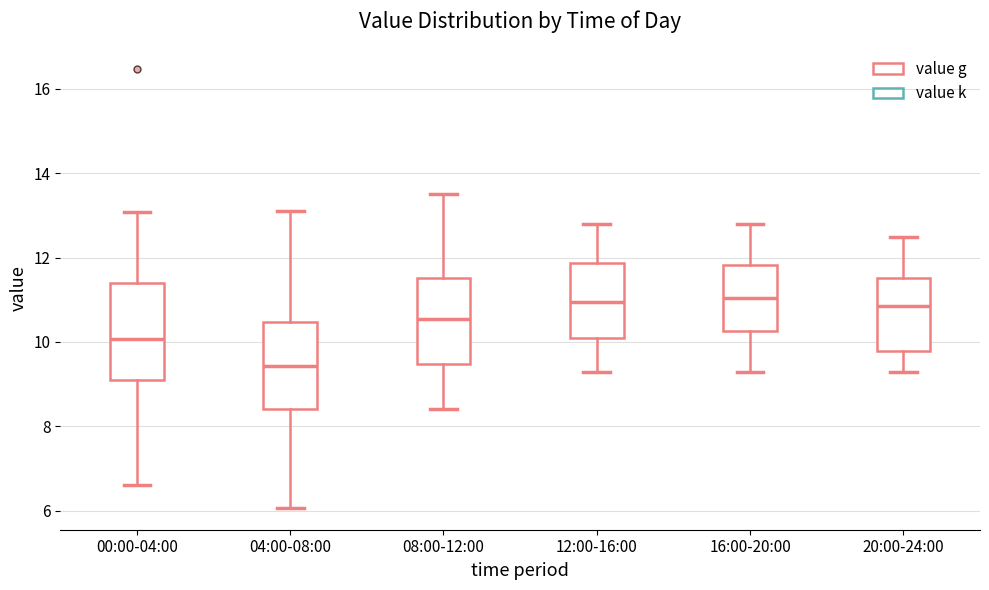

Reading left to right, transcribe this box plot: for each box, give where its median line is, the range the box spans, and where its two whiskers end, as read against the y-axis. The values are not printed on the chart, so give them approximately, as read against the axis.

00:00-04:00: median 10.0, box 9.0 to 11.4, whiskers 6.6 to 13.0
04:00-08:00: median 9.4, box 8.4 to 10.4, whiskers 6.0 to 13.2
08:00-12:00: median 10.6, box 9.4 to 11.6, whiskers 8.4 to 13.6
12:00-16:00: median 11.0, box 10.2 to 11.8, whiskers 9.4 to 12.8
16:00-20:00: median 11.0, box 10.2 to 11.8, whiskers 9.4 to 12.8
20:00-24:00: median 10.8, box 9.8 to 11.6, whiskers 9.4 to 12.6